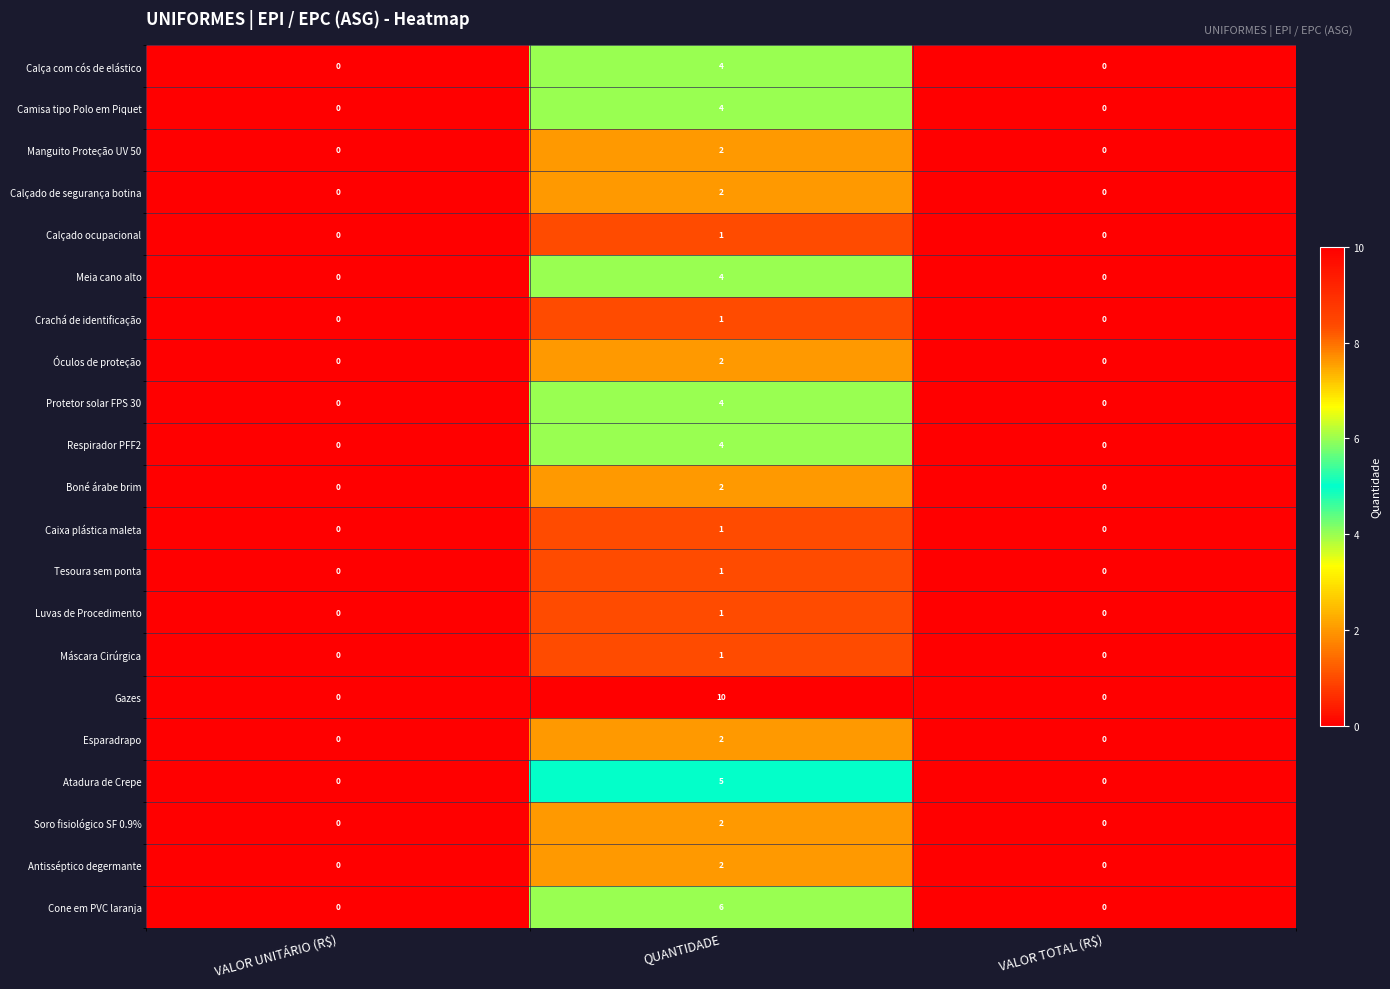

How many Manguito Proteção UV 50 values are between 0 and 2?

3